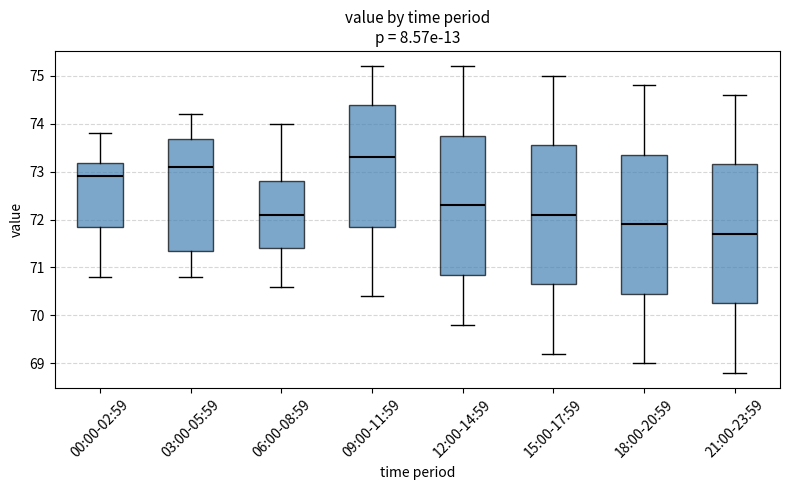

Reading left to right, read every box against the y-axis: the position of its median line, the range the box covers, and the ends of its whiskers. The values are not printed on the chart, so give them approximately, as read against the axis.

00:00-02:59: median 72.9, box 71.9 to 73.2, whiskers 70.8 to 73.8
03:00-05:59: median 73.1, box 71.4 to 73.7, whiskers 70.8 to 74.2
06:00-08:59: median 72.1, box 71.4 to 72.8, whiskers 70.6 to 74.0
09:00-11:59: median 73.3, box 71.9 to 74.4, whiskers 70.4 to 75.2
12:00-14:59: median 72.3, box 70.9 to 73.8, whiskers 69.8 to 75.2
15:00-17:59: median 72.1, box 70.7 to 73.6, whiskers 69.2 to 75.0
18:00-20:59: median 71.9, box 70.5 to 73.4, whiskers 69.0 to 74.8
21:00-23:59: median 71.7, box 70.3 to 73.2, whiskers 68.8 to 74.6